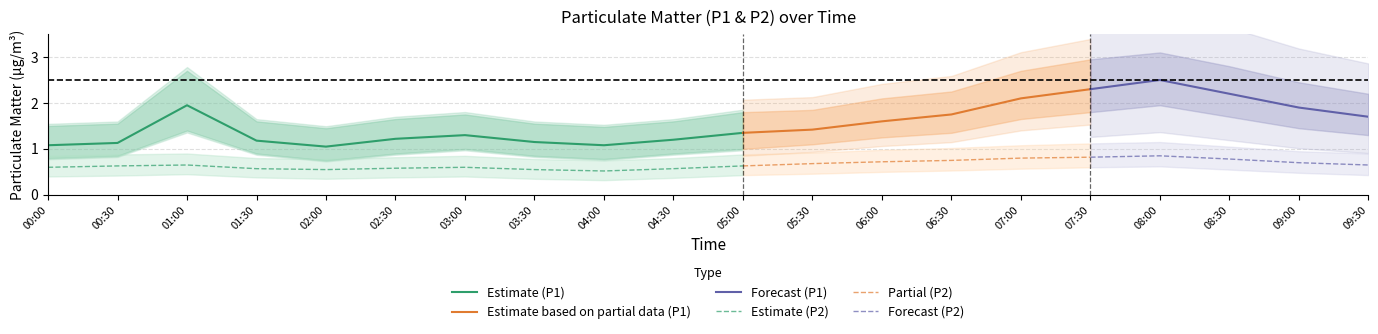

The value of P1_lo at 01:00 is 0.3. True or false?

False